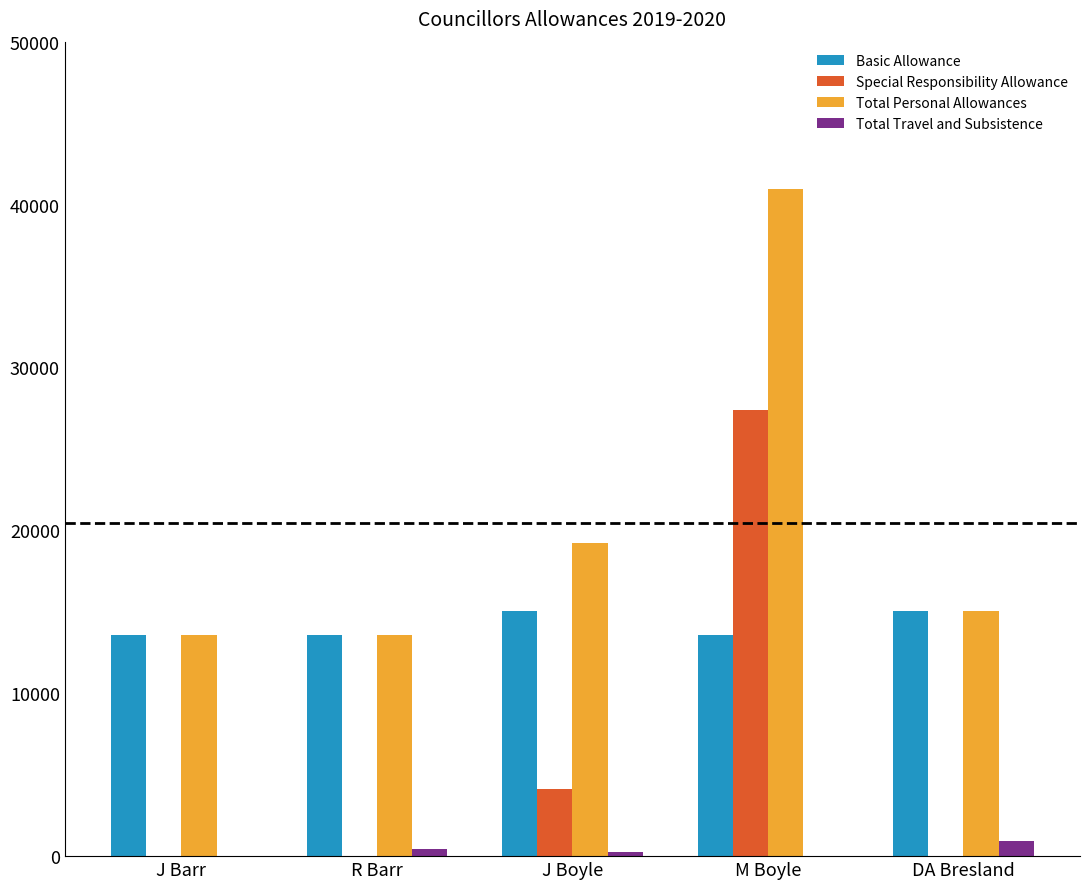

True or false: Basic Allowance has a value of 15071.0 at DA Bresland.

True